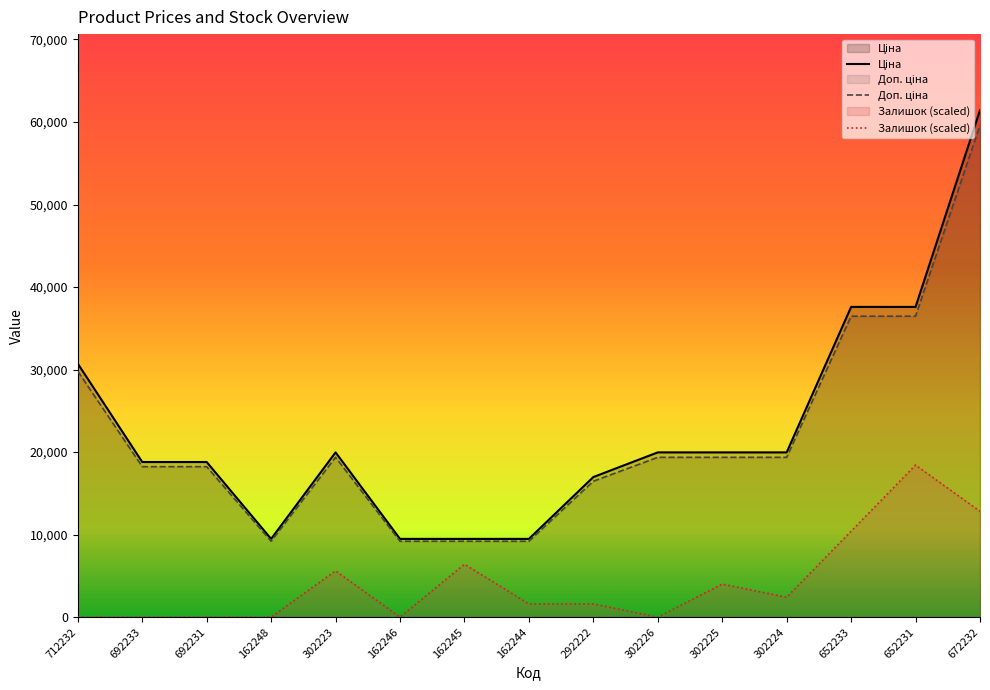

Reading left to right, list all the values displayed in this chart.

Ціна: 30717.1	18796.8	18796.8	9480.1	19964.2	9480.1	9480.1	9480.1	16976.3	19964.2	19964.2	19964.2	37593.6	37593.6	61434.3
Доп. ціна: 29795.6	18232.9	18232.9	9195.7	19365.2	9195.7	9195.7	9195.7	16467.0	19365.2	19365.2	19365.2	36465.8	36465.8	59591.2
Залишок: 0.0	0.0	0.0	0.0	5609.2	0.0	6410.5	1602.6	1602.6	0.0	4006.6	2403.9	10417.1	18430.3	12821.1